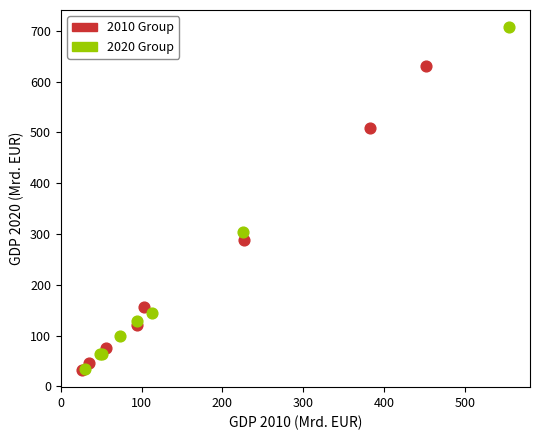

Which series contains the highest Y value?

2020 Group